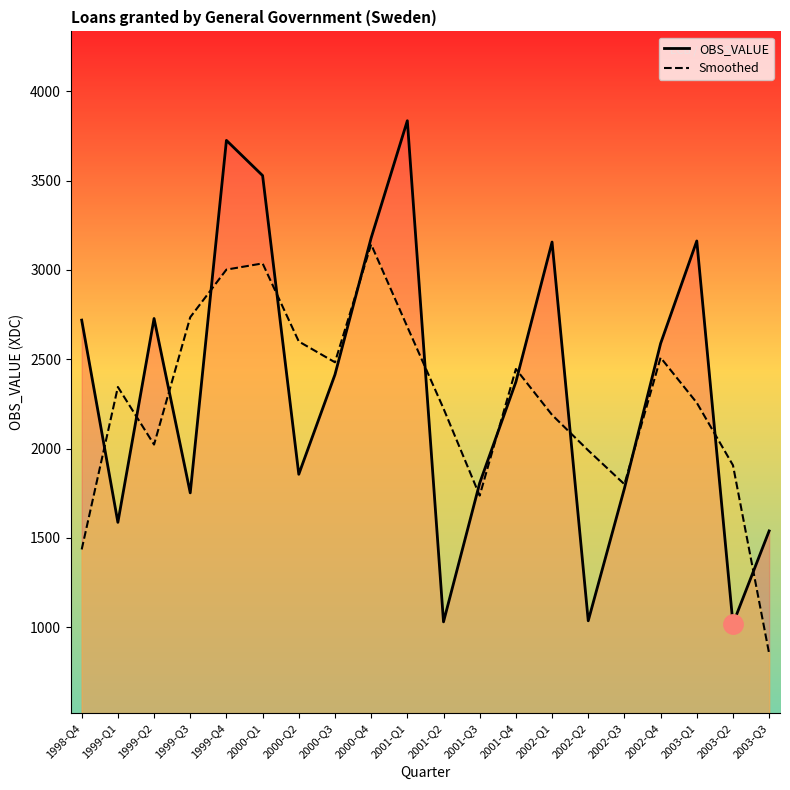

Which label corresponds to the smallest value in the chart?

2003-Q3